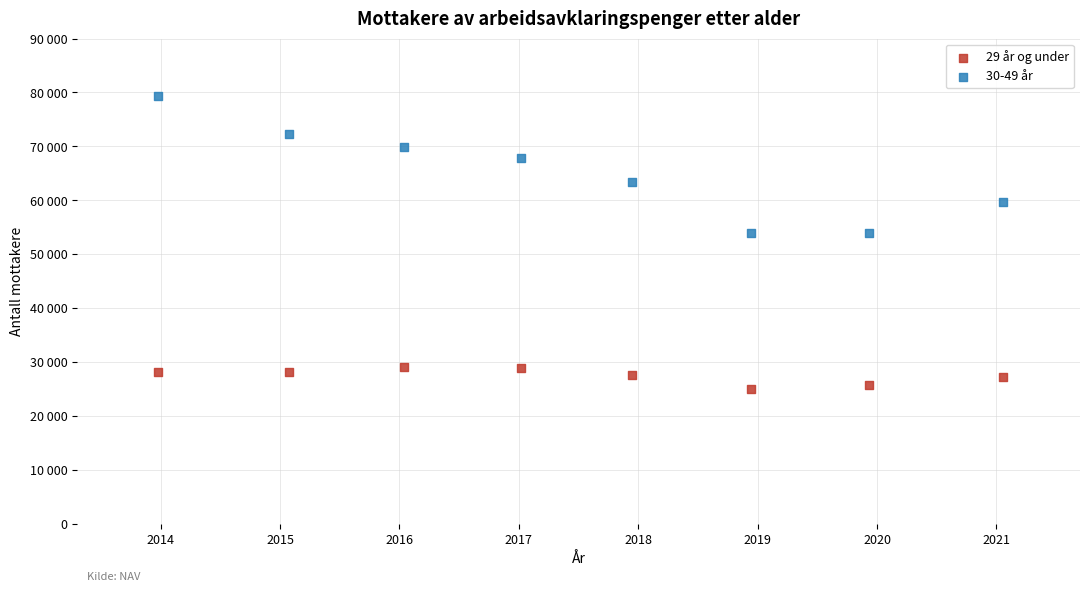

What are all the series names shown in the legend?

29 år og under, 30-49 år